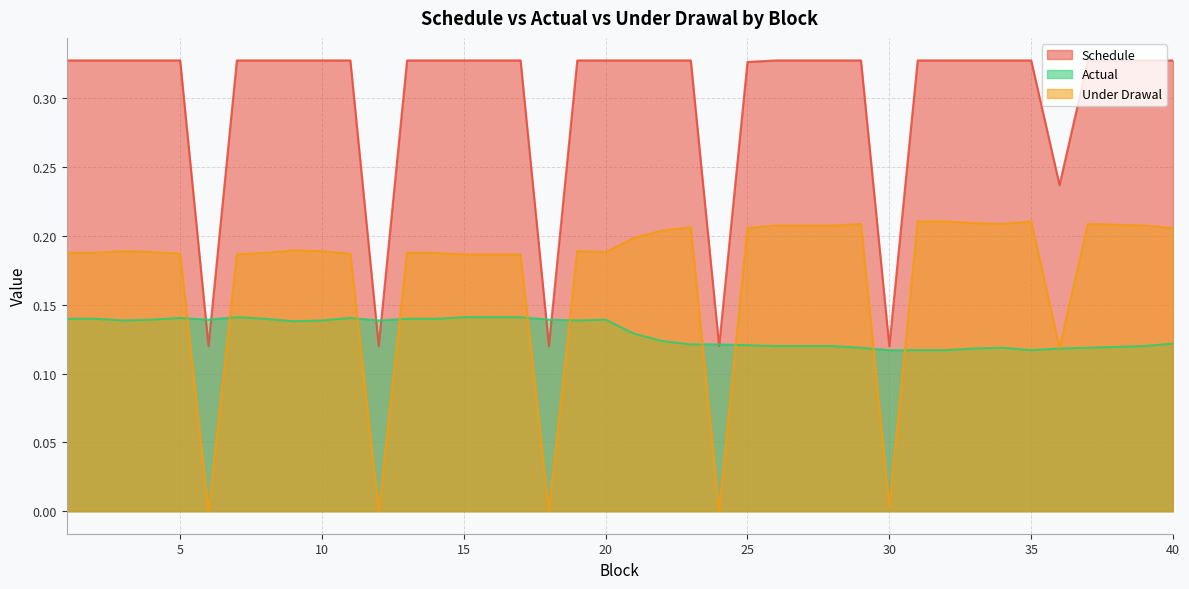

What is the spread (max minus min) of values at 11?

0.2